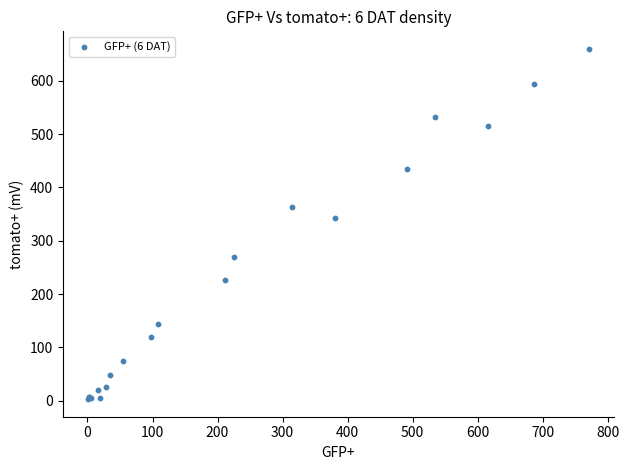

What Y value in the scatter plot is closest to 331?

342